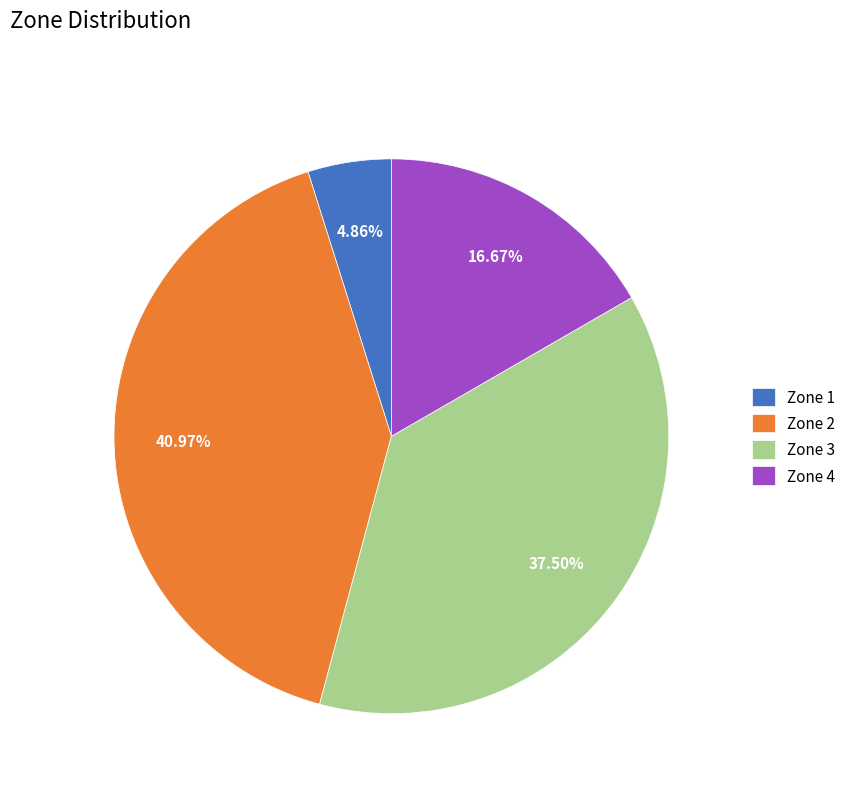

To the nearest percent, what is the average slice percentage?

25%